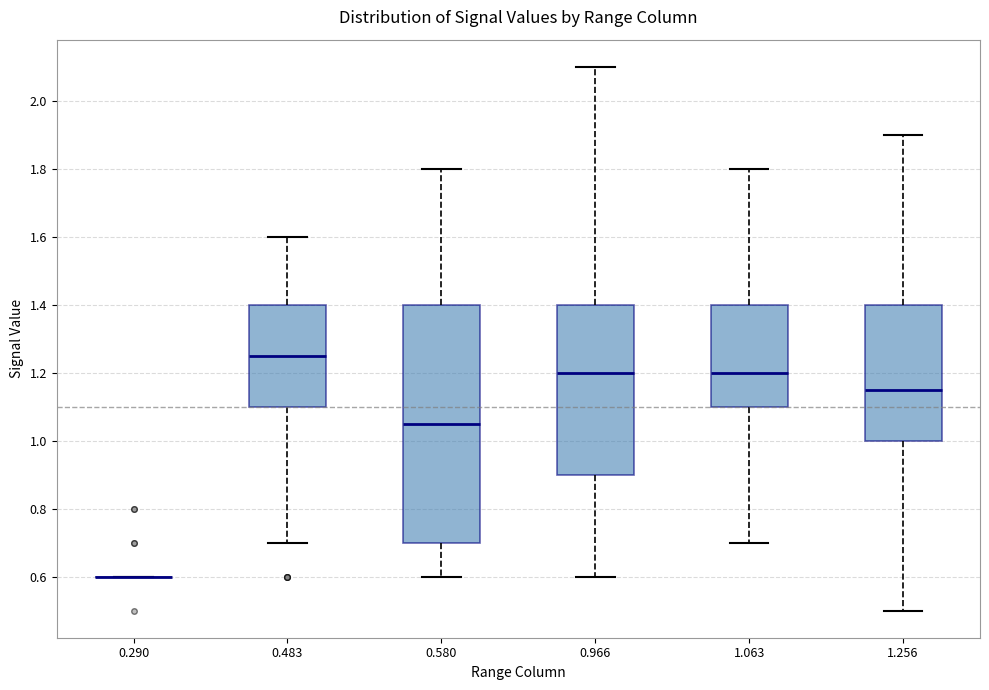

Reading left to right, transcribe this box plot: for each box, give where its median line is, the range the box spans, and where its two whiskers end, as read against the y-axis. The values are not printed on the chart, so give them approximately, as read against the axis.

0.290: box collapsed to a line at 0.60, whiskers 0.60 to 0.60
0.483: median 1.26, box 1.10 to 1.40, whiskers 0.70 to 1.60
0.580: median 1.06, box 0.70 to 1.40, whiskers 0.60 to 1.80
0.966: median 1.20, box 0.90 to 1.40, whiskers 0.60 to 2.10
1.063: median 1.20, box 1.10 to 1.40, whiskers 0.70 to 1.80
1.256: median 1.16, box 1.00 to 1.40, whiskers 0.50 to 1.90